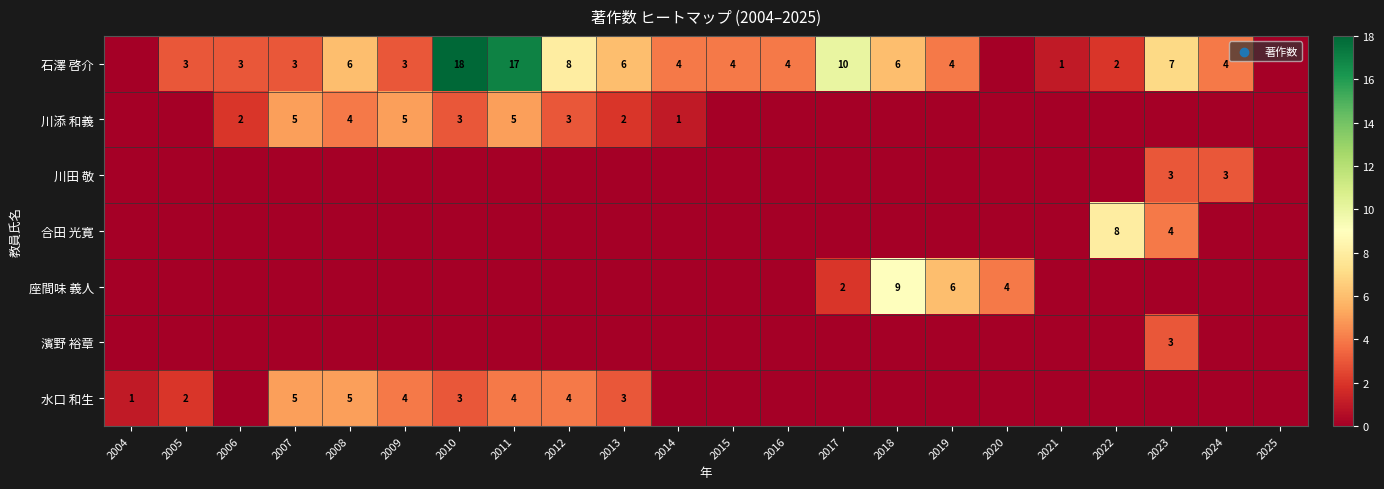

True or false: 座間味 義人 has a value of 6 at 2019.

True